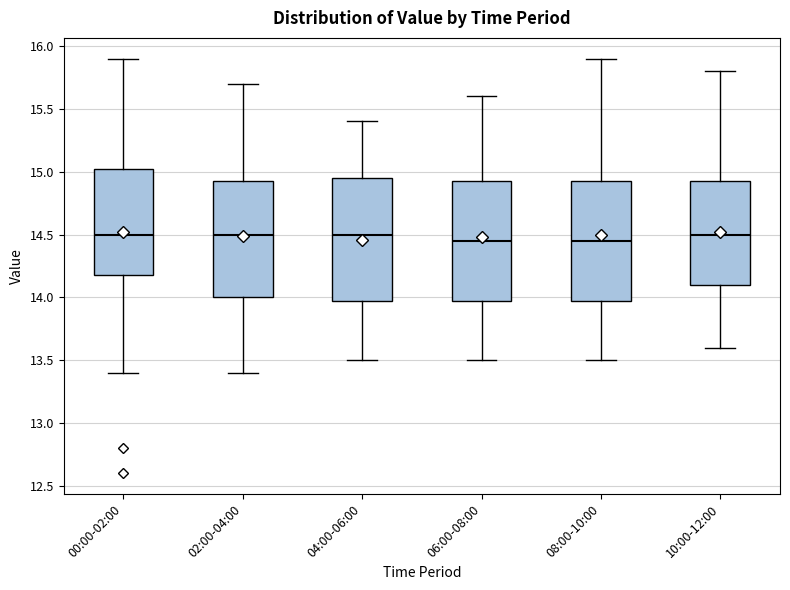

Reading left to right, read every box against the y-axis: the position of its median line, the range the box covers, and the ends of its whiskers. The values are not printed on the chart, so give them approximately, as read against the axis.

00:00-02:00: median 14.50, box 14.20 to 15.05, whiskers 13.40 to 15.90
02:00-04:00: median 14.50, box 14.00 to 14.95, whiskers 13.40 to 15.70
04:00-06:00: median 14.50, box 14.00 to 14.95, whiskers 13.50 to 15.40
06:00-08:00: median 14.45, box 14.00 to 14.95, whiskers 13.50 to 15.60
08:00-10:00: median 14.45, box 14.00 to 14.95, whiskers 13.50 to 15.90
10:00-12:00: median 14.50, box 14.10 to 14.95, whiskers 13.60 to 15.80